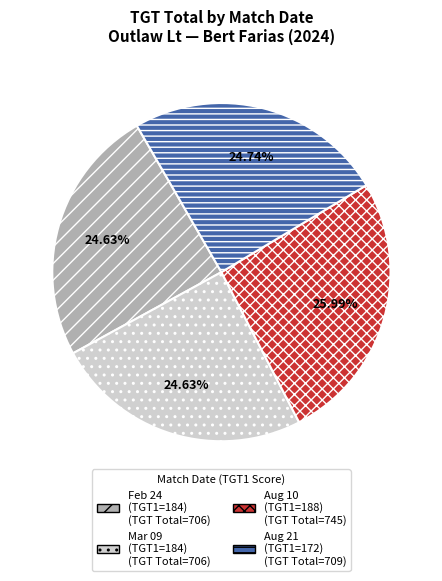

Is there any slice that represents more than half of the pie?

No